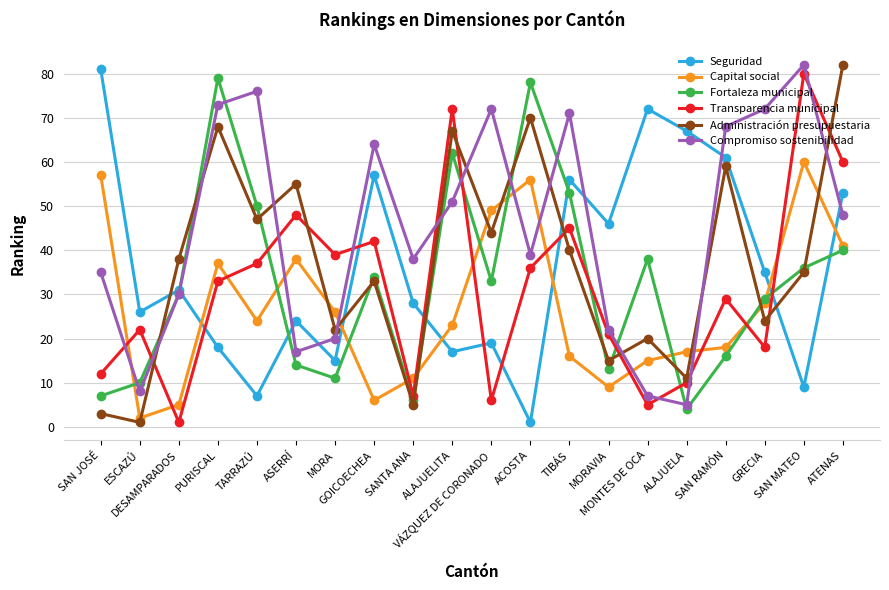

Is it true that Capital social equals 28 at GRECIA?

True